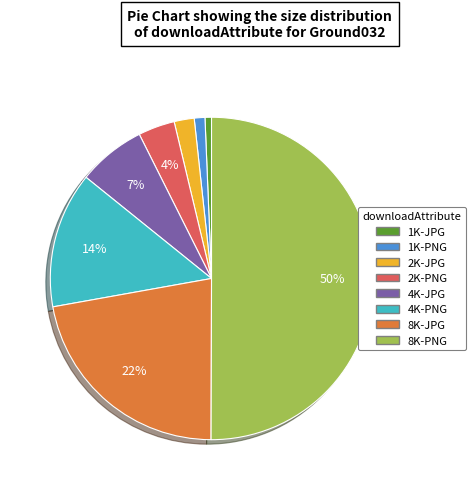

Combined, do 1K-JPG and 8K-JPG account for over 50%?

No